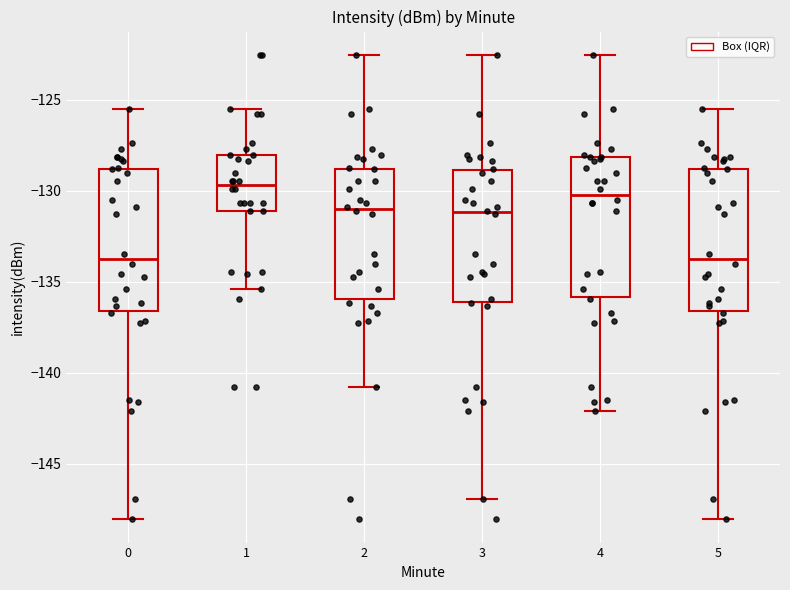

Reading left to right, read every box against the y-axis: the position of its median line, the range the box covers, and the ends of its whiskers. The values are not printed on the chart, so give them approximately, as read against the axis.

0: median -133.5, box -136.5 to -129.0, whiskers -148.0 to -125.5
1: median -129.5, box -131.0 to -128.0, whiskers -135.5 to -125.5
2: median -131.0, box -136.0 to -129.0, whiskers -141.0 to -122.5
3: median -131.0, box -136.0 to -129.0, whiskers -147.0 to -122.5
4: median -130.0, box -136.0 to -128.0, whiskers -142.0 to -122.5
5: median -133.5, box -136.5 to -129.0, whiskers -148.0 to -125.5